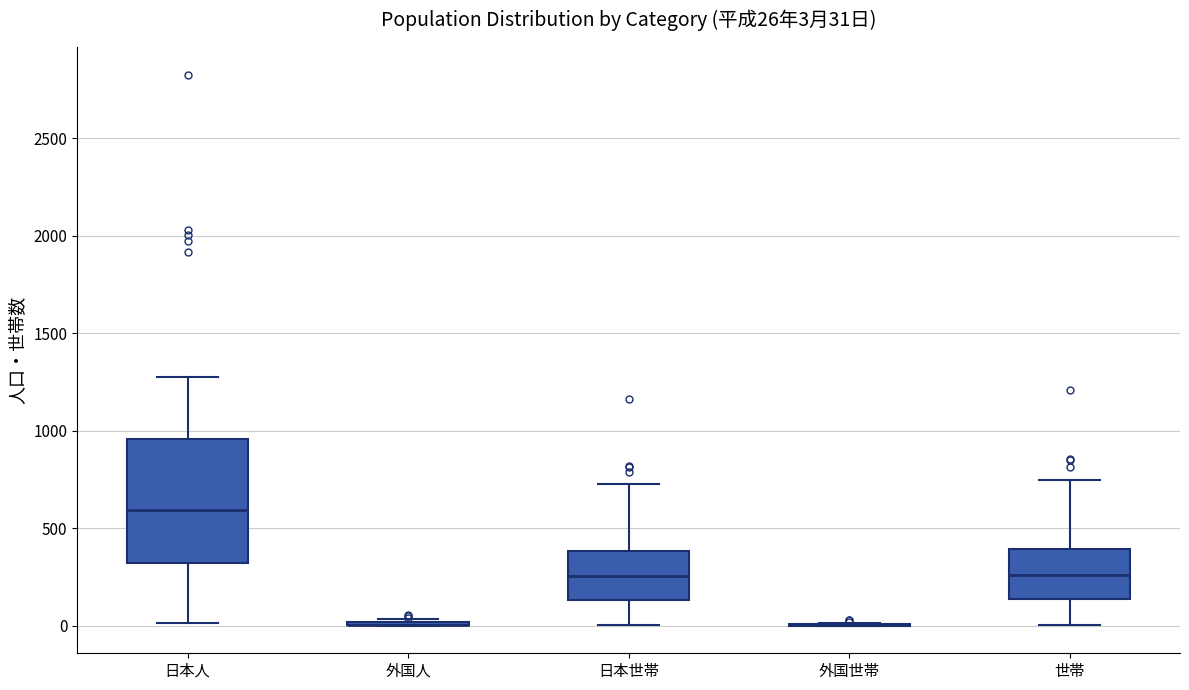

Which box is the tallest, from its lower edge to its upper edge?

日本人